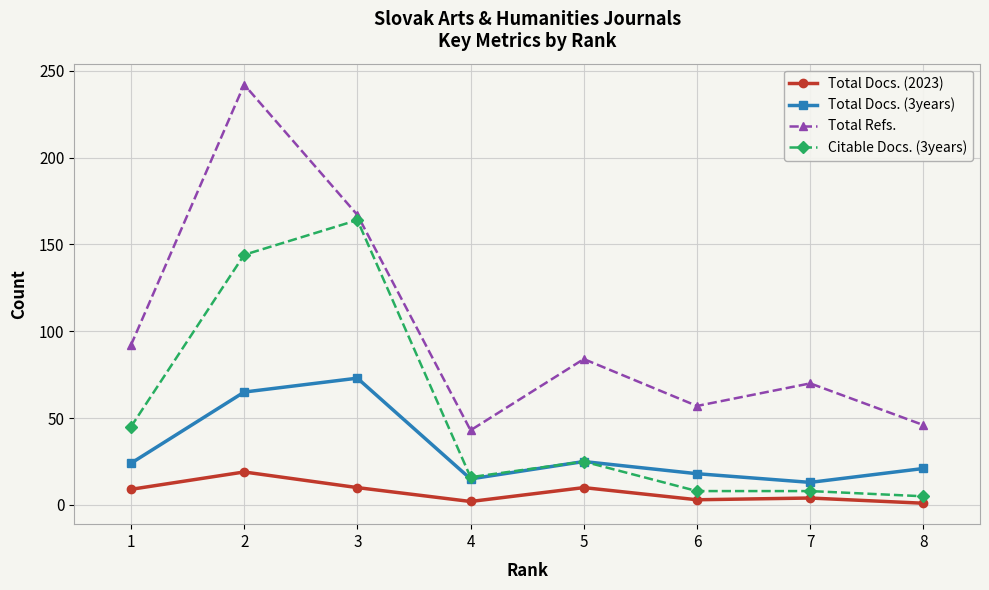

How many interior local valleys does the Total Refs. series have?

2